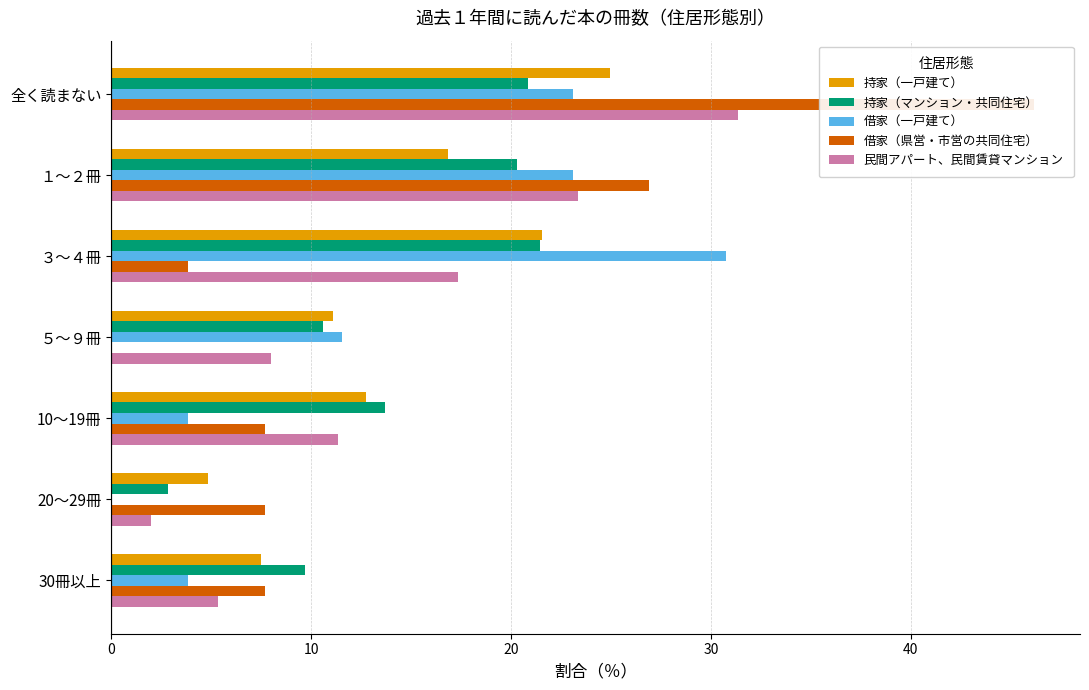

Which series has the largest range (max minus min)?

借家（県営・市営の共同住宅）